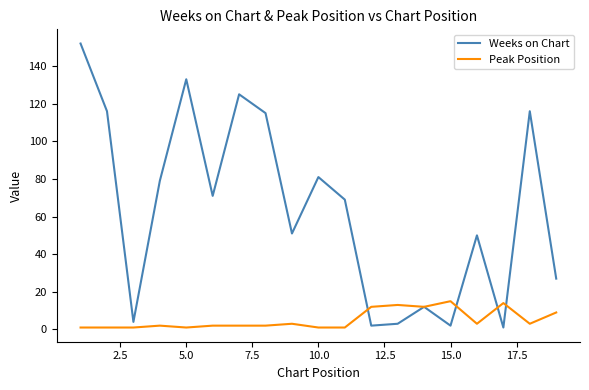

Rank the series by their maximum value, from lowest to highest.

Peak Position, Weeks on Chart